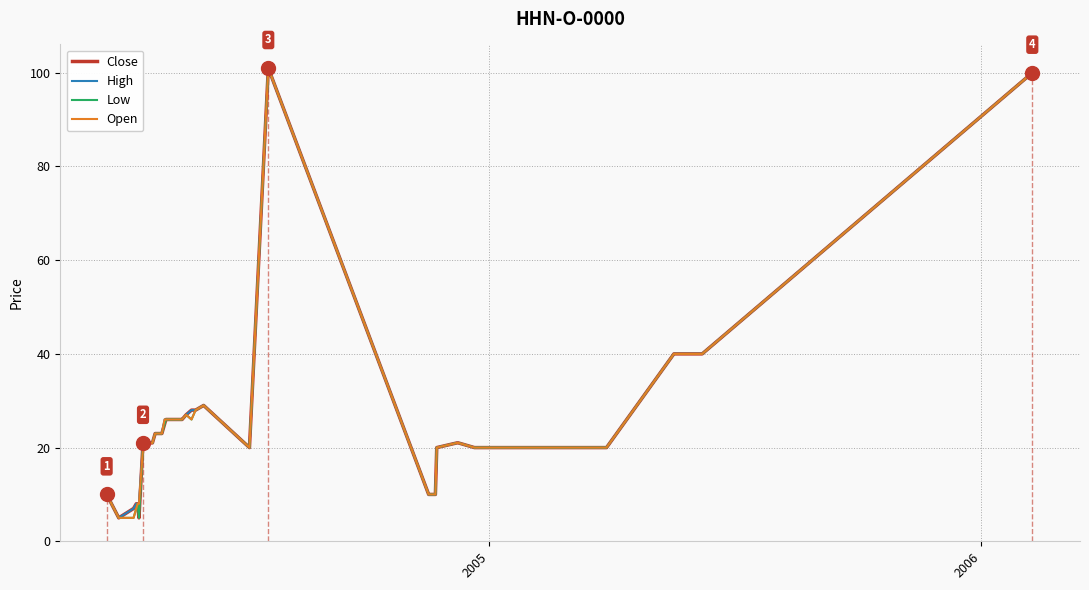

What is the minimum value for Open?

5